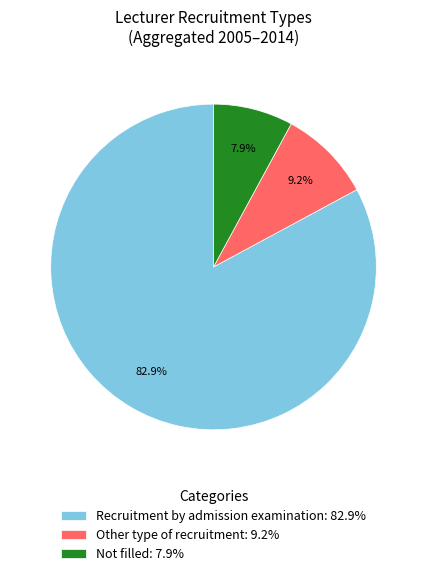

Which category accounts for the majority?

Recruitment by admission examination: 82.9%